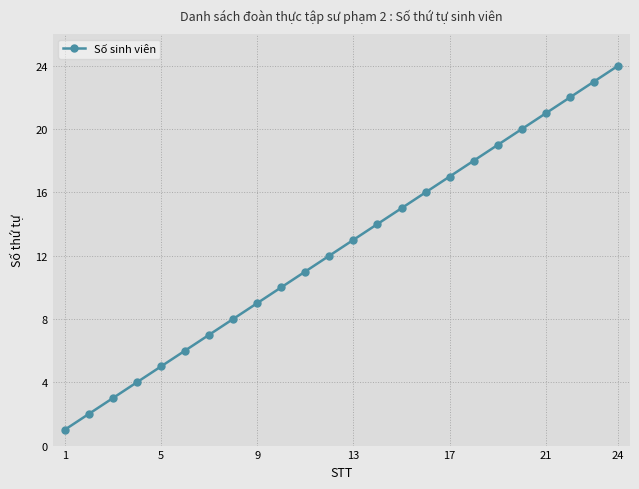

What is the greatest value displayed?

24